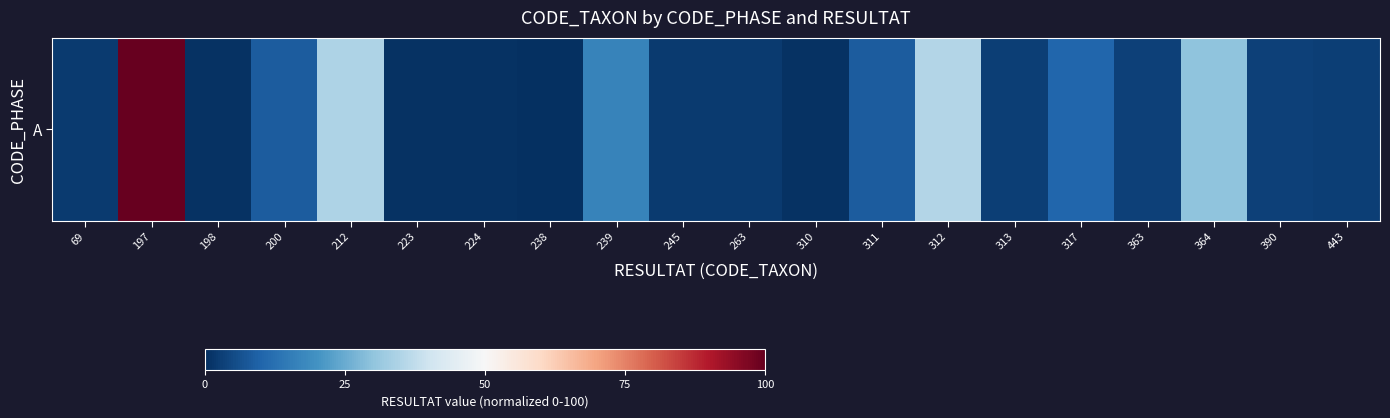

Reading left to right, list all the values displayed in this chart.

2.1	100.0	0.7	8.3	34.7	0.7	0.7	0.0	16.7	2.1	2.1	0.7	8.3	35.4	2.8	10.4	3.5	29.9	3.5	2.8